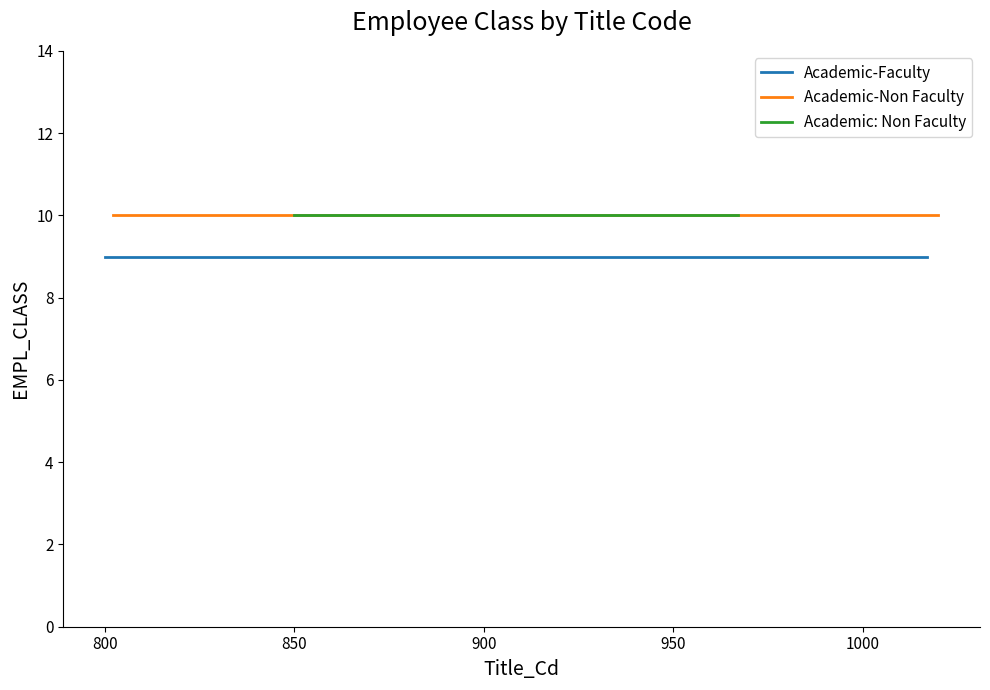

The Academic-Non Faculty series shows 10 at 1000. True or false?

True